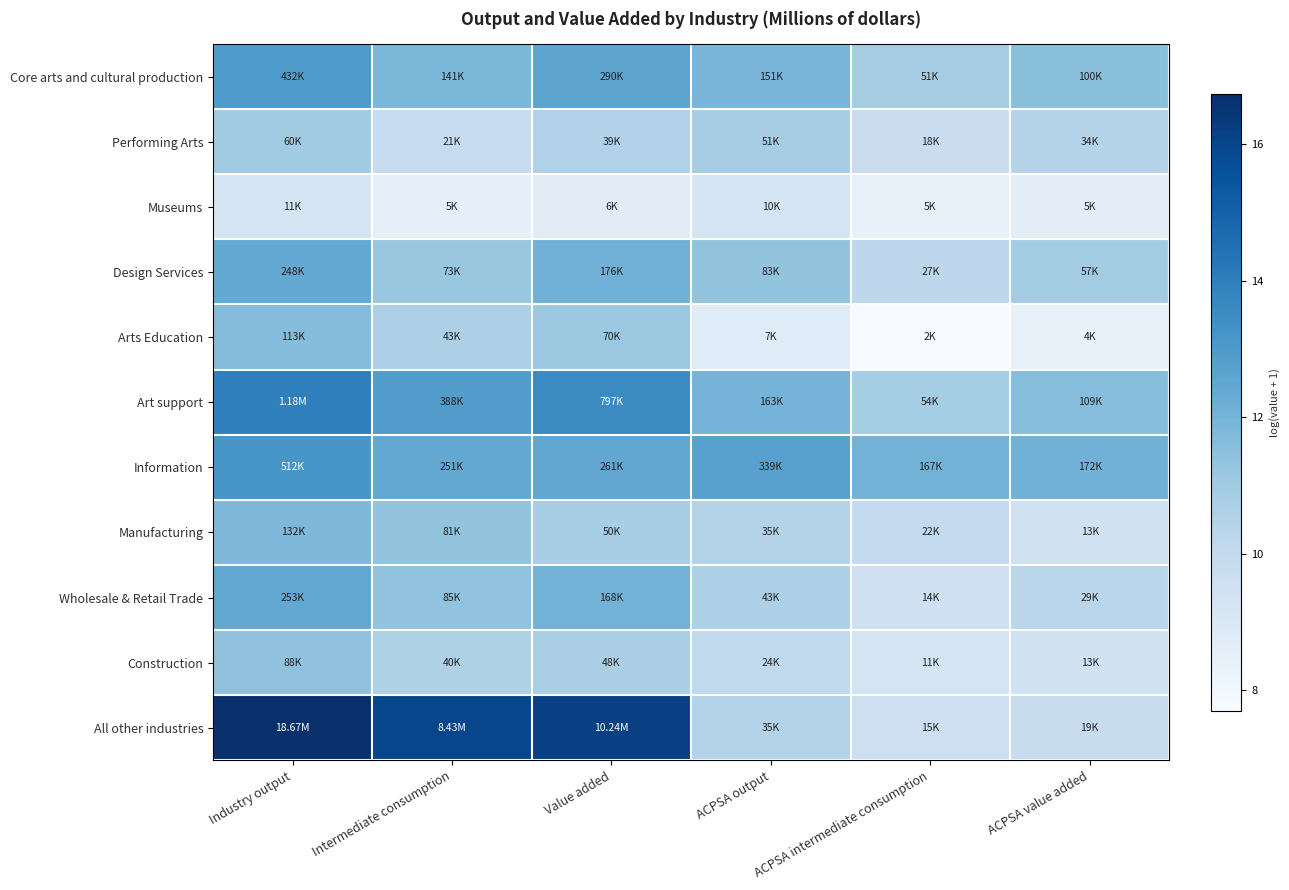

Rank the series by their maximum value, from lowest to highest.

Museums, Performing Arts, Construction, Arts Education, Manufacturing, Design Services, Wholesale & Retail Trade, Core arts and cultural production, Information, Art support, All other industries